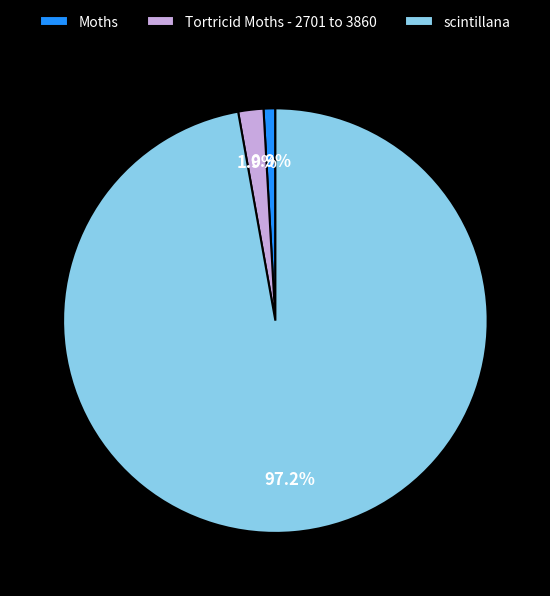

What is the ratio of the value at Moths to the value at Tortricid Moths - 2701 to 3860?

0.5